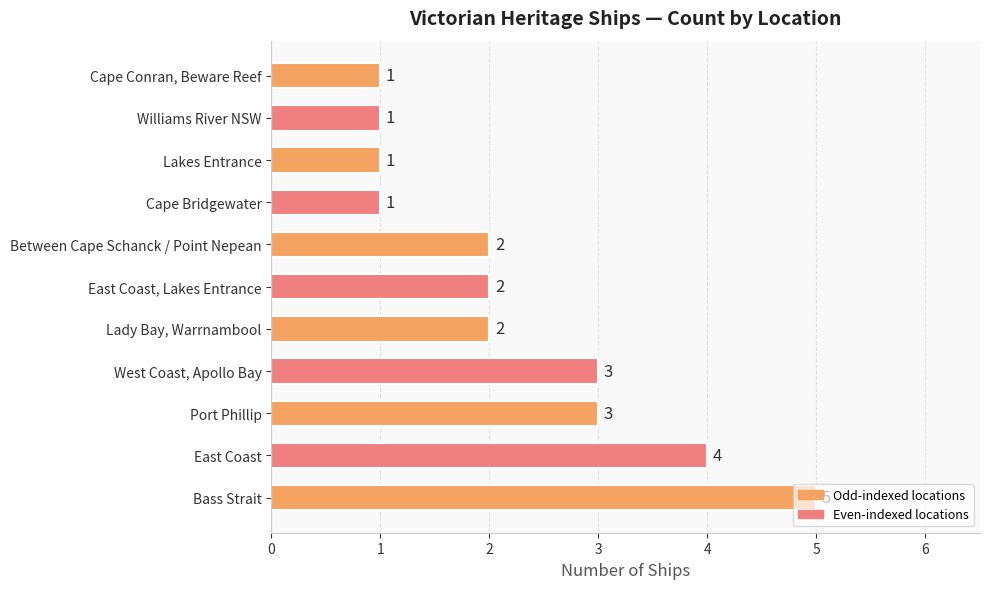

True or false: the data shows 1 at Lakes Entrance.

True